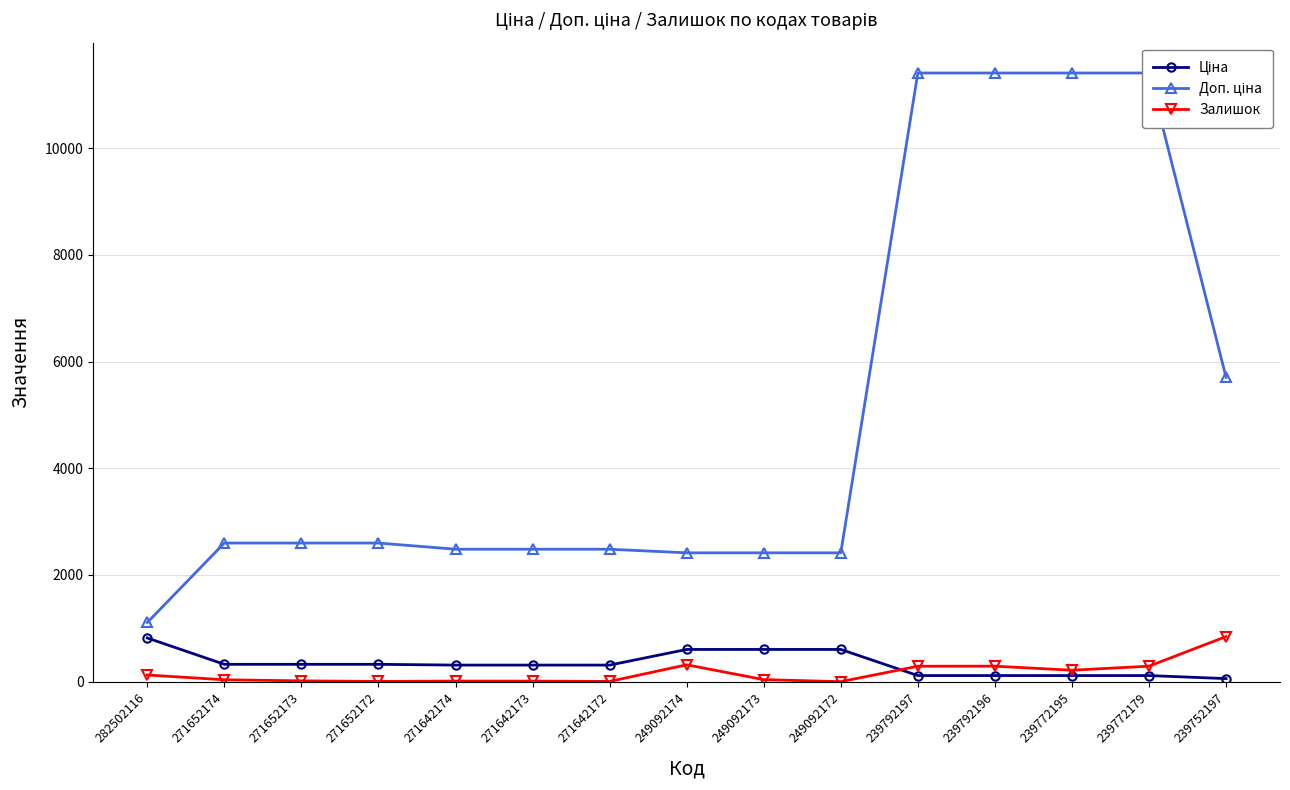

Which category has the highest value across all series?

239792197